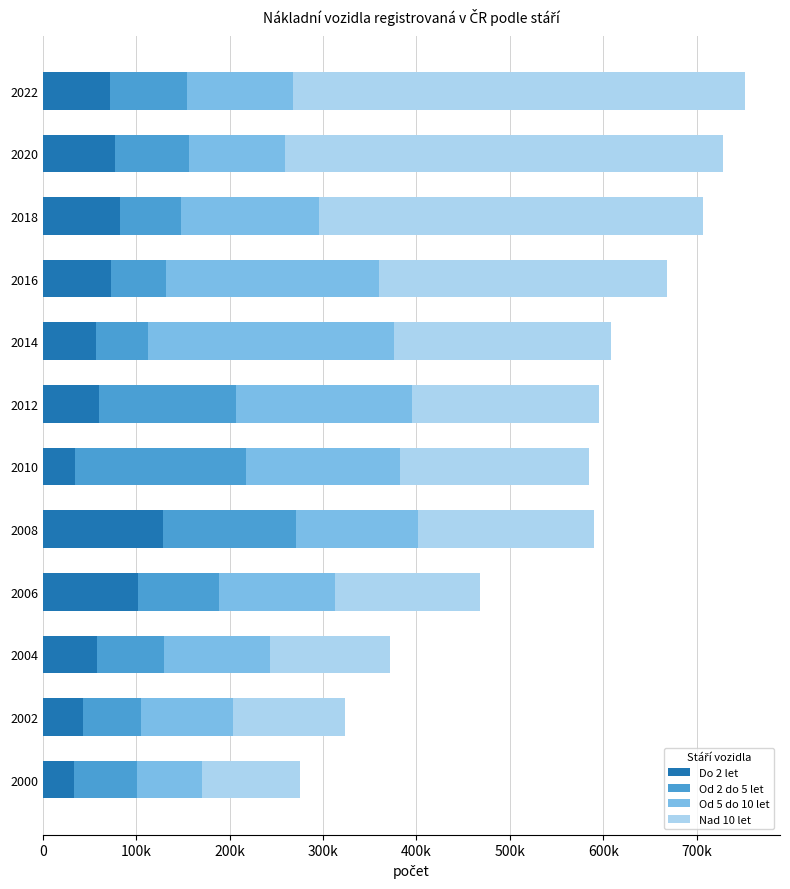

What are all the series names shown in the legend?

Do 2 let, Od 2 do 5 let, Od 5 do 10 let, Nad 10 let